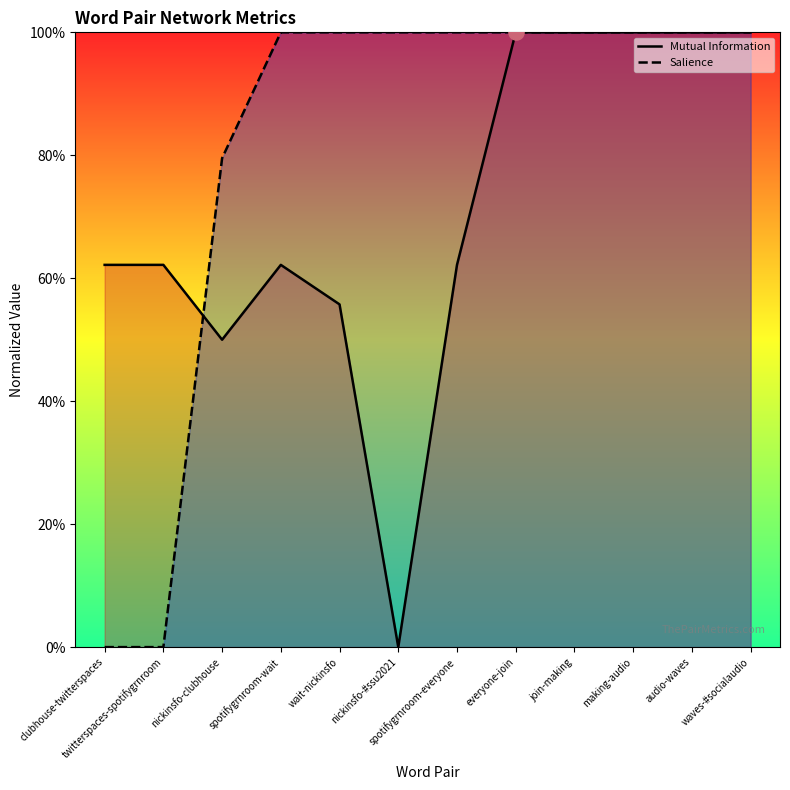

Which series reaches the maximum Y coordinate?

Mutual Information